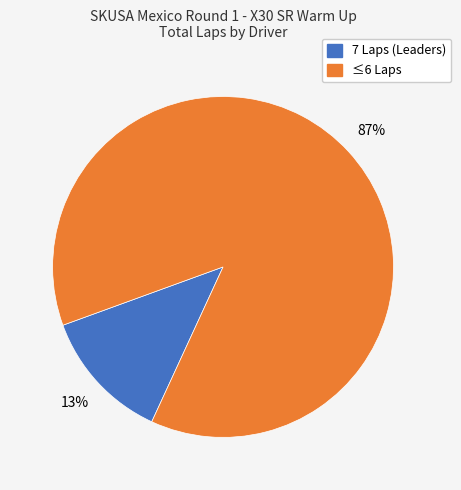

To the nearest percent, what is the average slice percentage?

50%